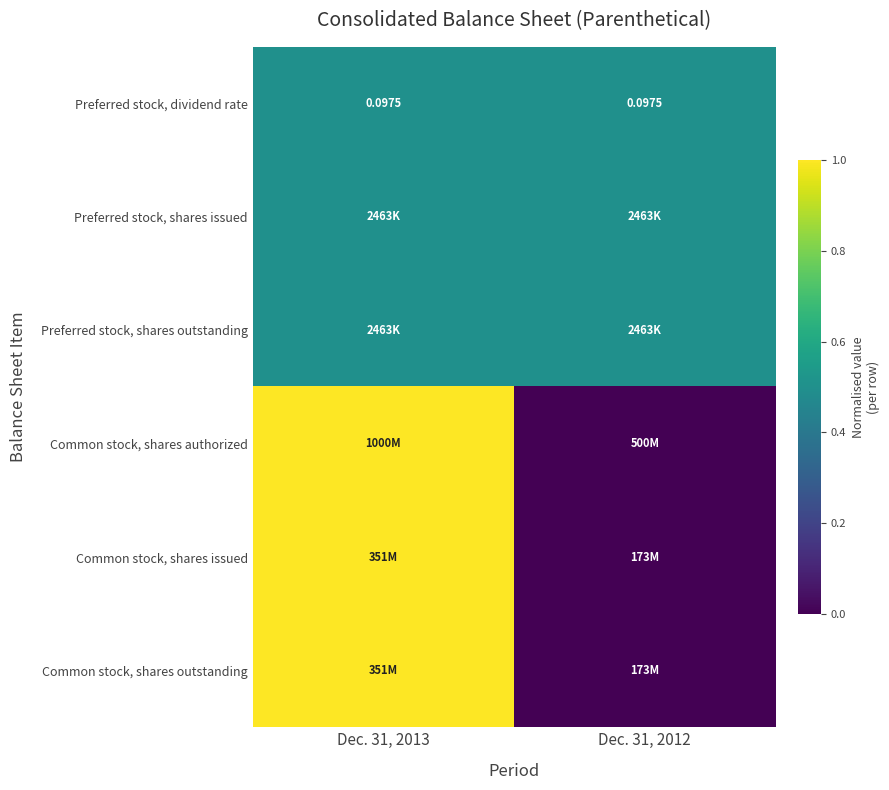

The Common stock, shares authorized series shows 0.5 at Dec. 31, 2012. True or false?

False